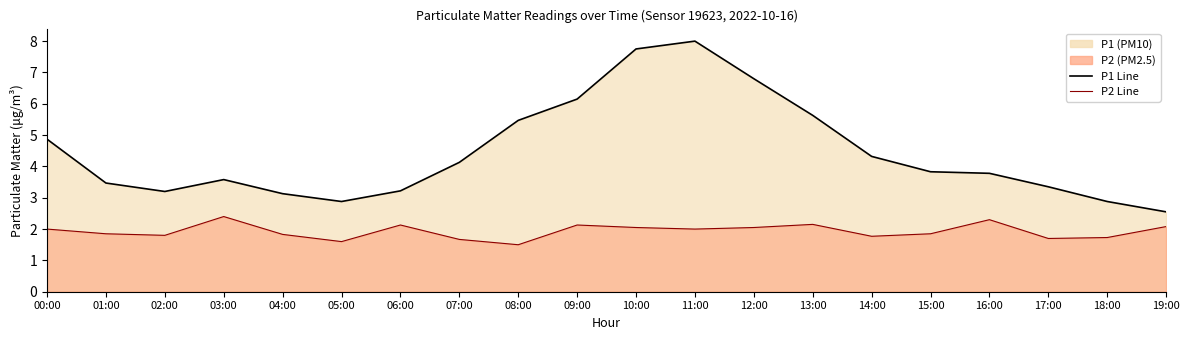

Reading left to right, list all the values displayed in this chart.

P1 Line: 4.9	3.5	3.2	3.6	3.1	2.9	3.2	4.1	5.5	6.2	7.8	8.0	6.8	5.6	4.3	3.8	3.8	3.4	2.9	2.5
P2 Line: 2.0	1.9	1.8	2.4	1.8	1.6	2.1	1.7	1.5	2.1	2.0	2.0	2.0	2.1	1.8	1.9	2.3	1.7	1.7	2.1